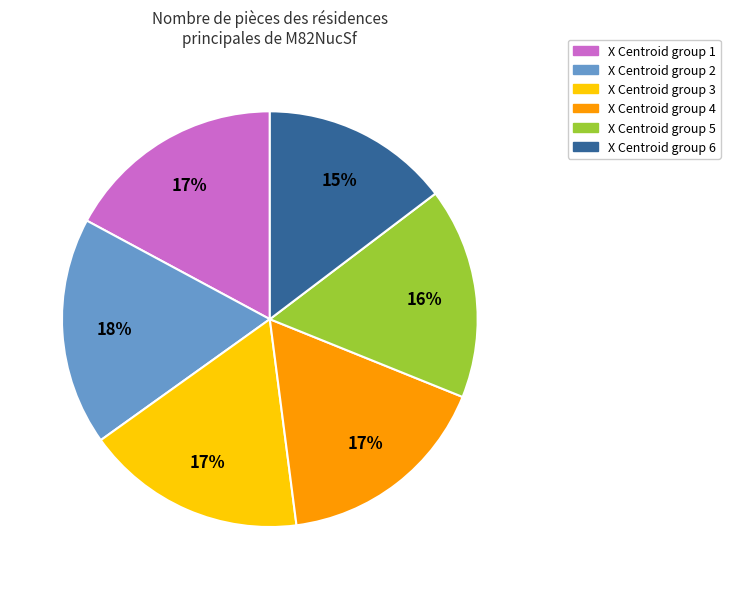

True or false: X Centroid group 6 accounts for 20% of the total.

False